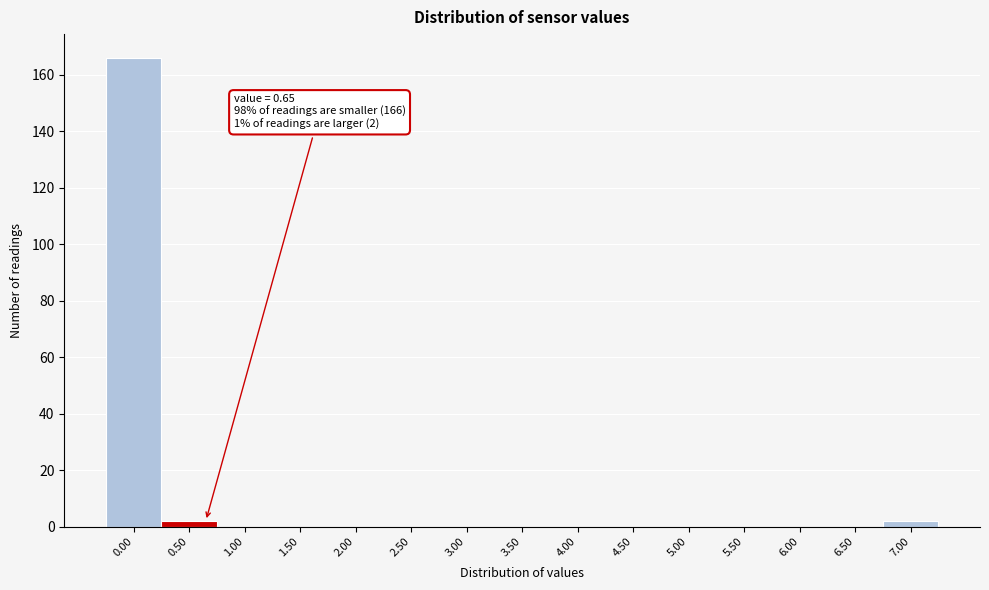

Reading right to left, transcribe all the data shown in this chart.

7.00=2	6.50=0	6.00=0	5.50=0	5.00=0	4.50=0	4.00=0	3.50=0	3.00=0	2.50=0	2.00=0	1.50=0	1.00=0	0.50=2	0.00=166